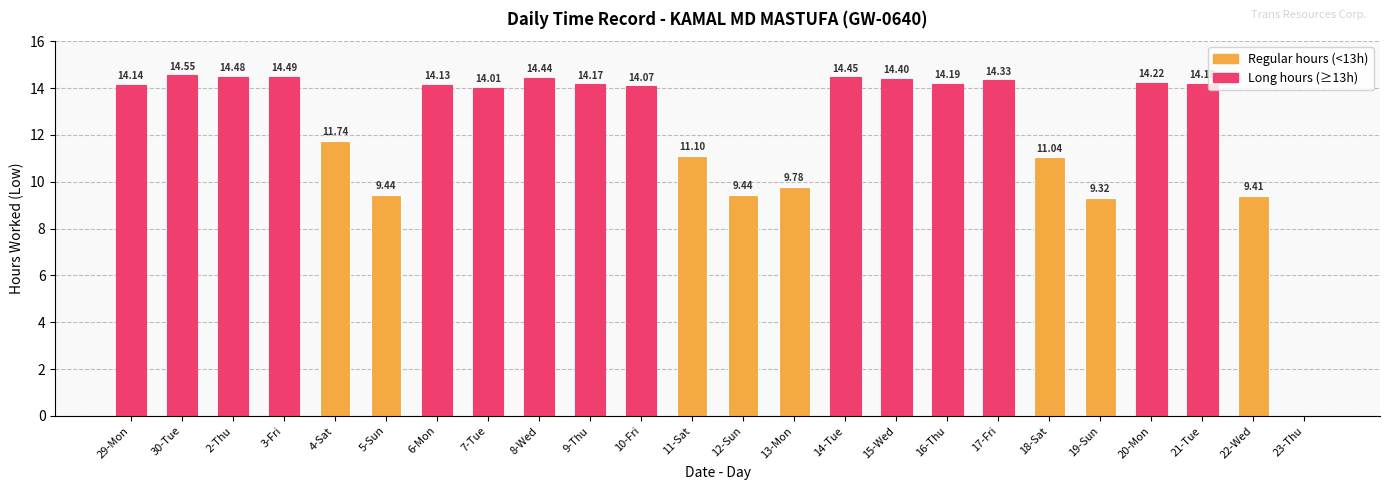

True or false: the data shows 14.4 at 8-Wed.

True